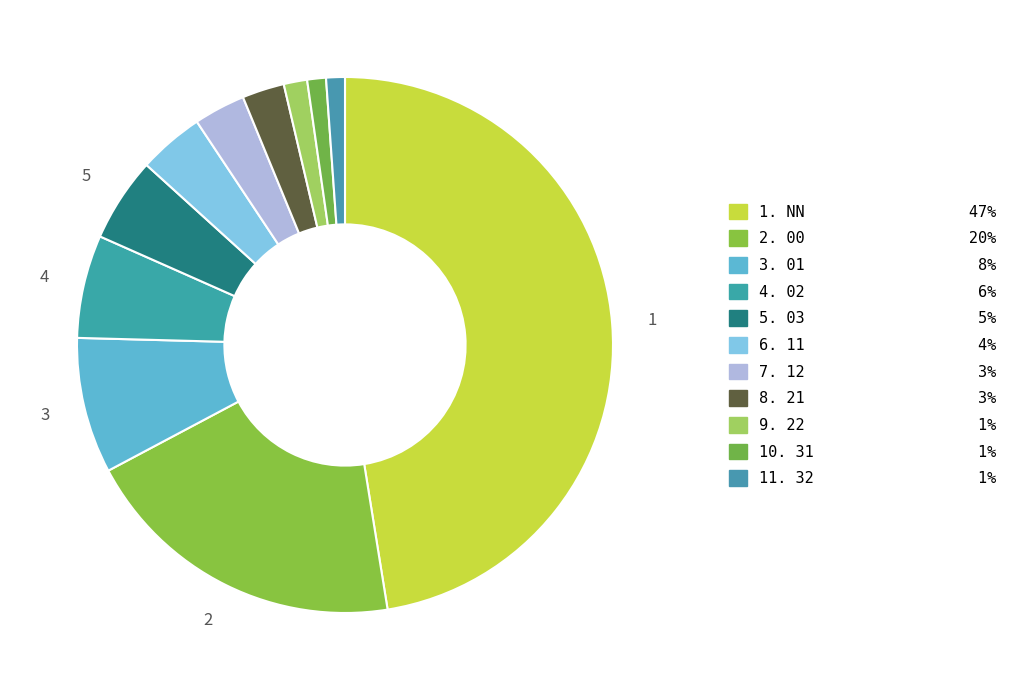

How many slices are in this pie chart?

11